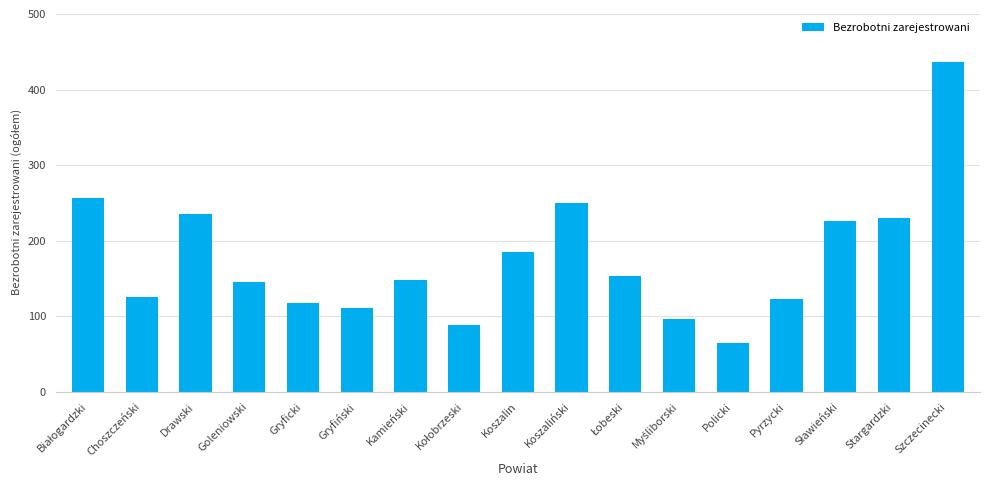

True or false: the data shows 230 at Stargardzki.

True